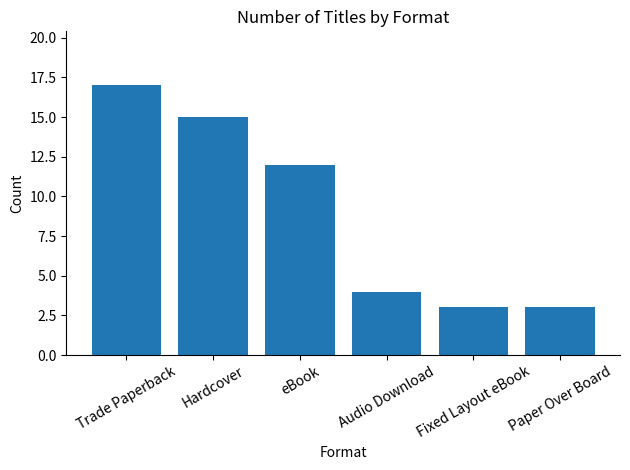

What is the sum of the values at Audio Download and eBook?

16